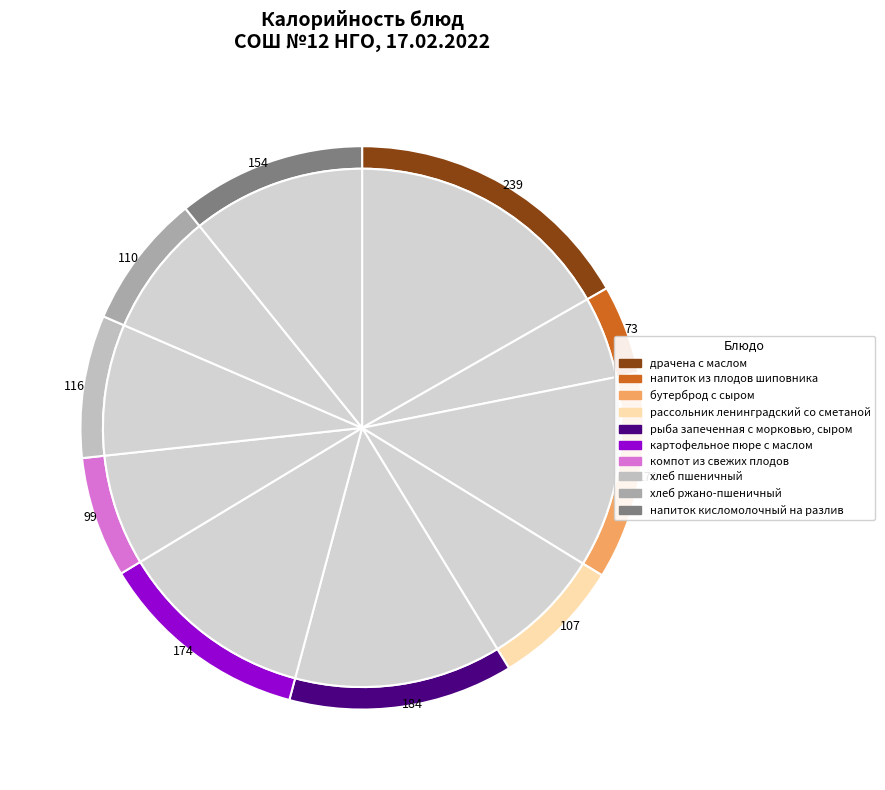

What is the smallest slice in the pie chart?

напиток из плодов шиповника